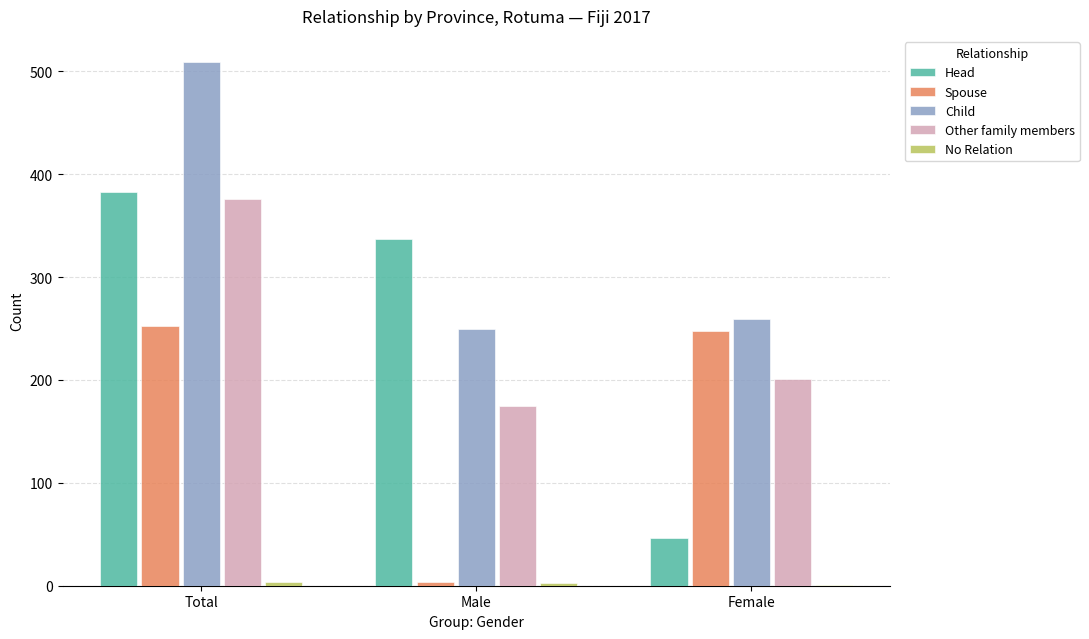

What is the approximate value of Spouse at Male, to the nearest 5?

5